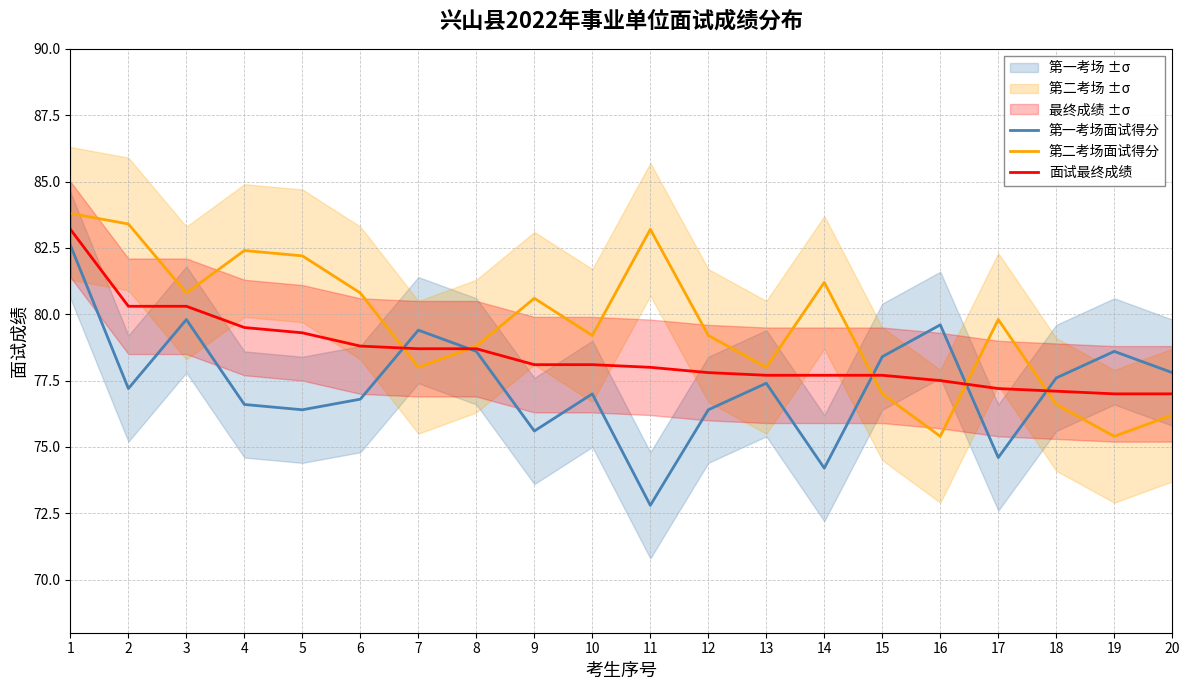

Rank the series by their average value, from lowest to highest.

第一考场面试得分, 面试最终成绩, 第二考场面试得分